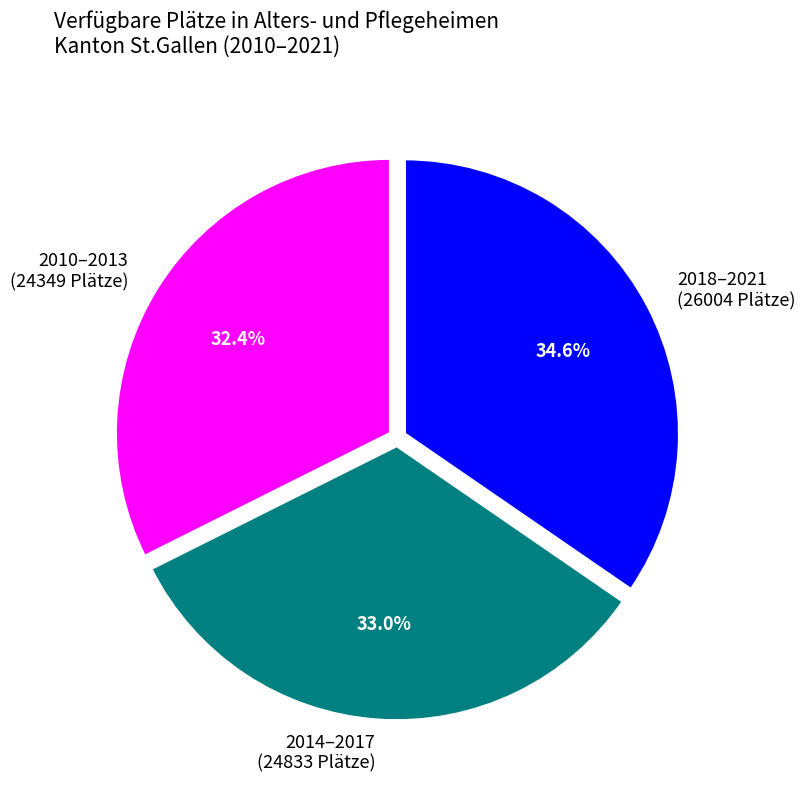

Does any single category account for the majority?

No